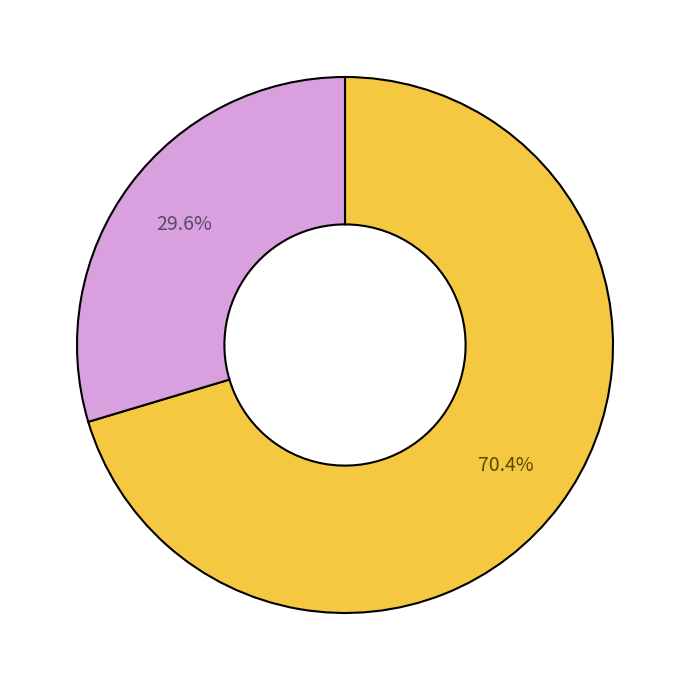

Does any single category account for the majority?

Yes